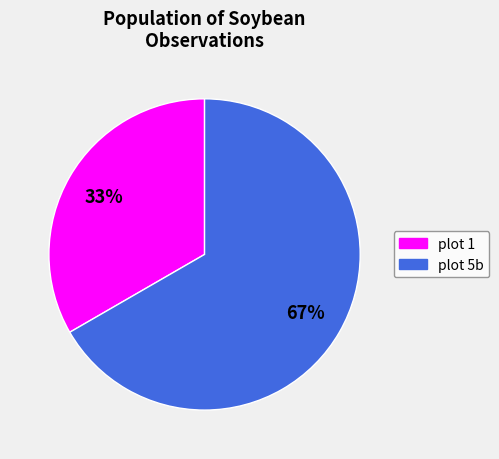

Count the number of slices in the pie.

2